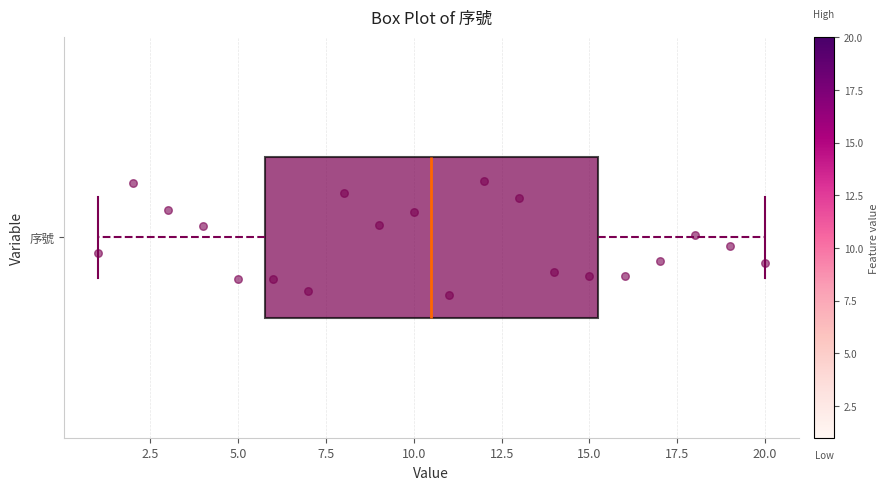

Where does the right whisker of the box for 序號 end on the x-axis? The values are not printed on the chart, so give them approximately, as read against the axis.

20.0